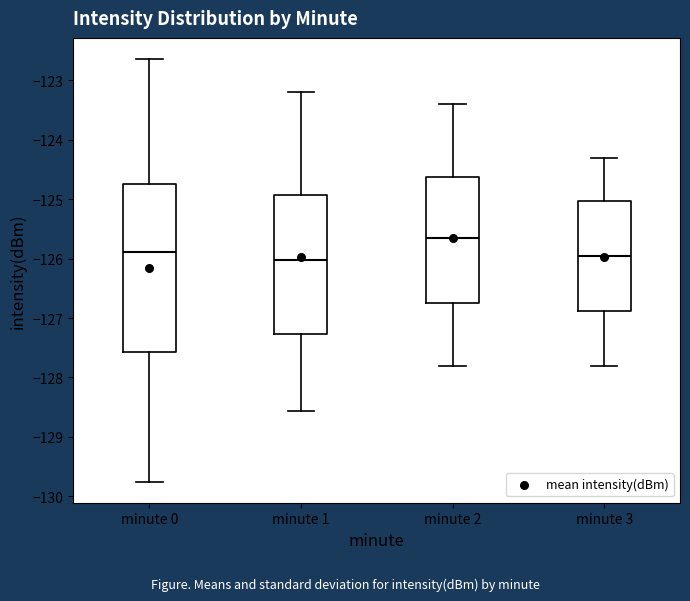

Comparing the boxes themselves (not the whiskers), which one is the tallest?

minute 0